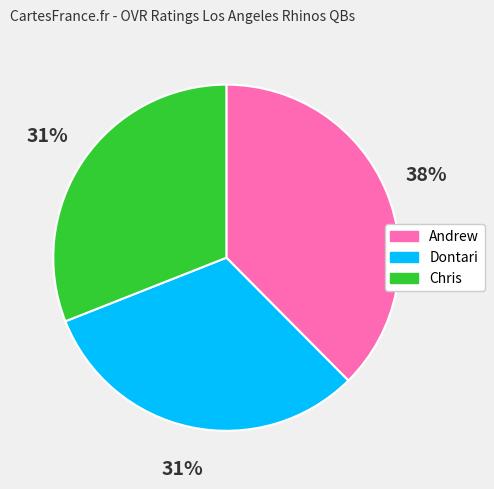

To the nearest percent, what is the combined percentage of Chris and Andrew?

69%